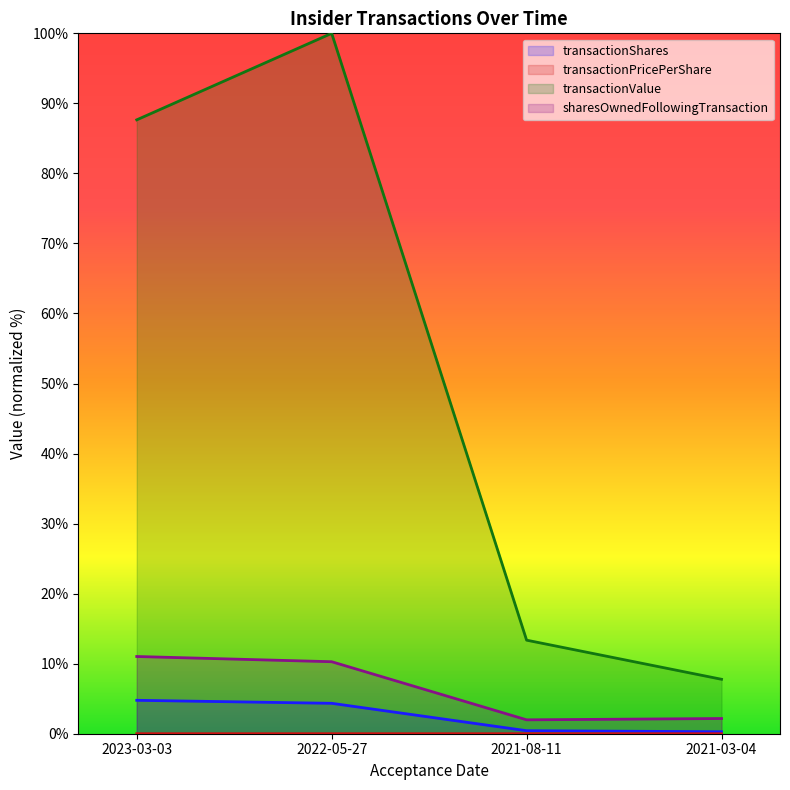

True or false: sharesOwnedFollowingTransaction and transactionValue cross at least once.

False